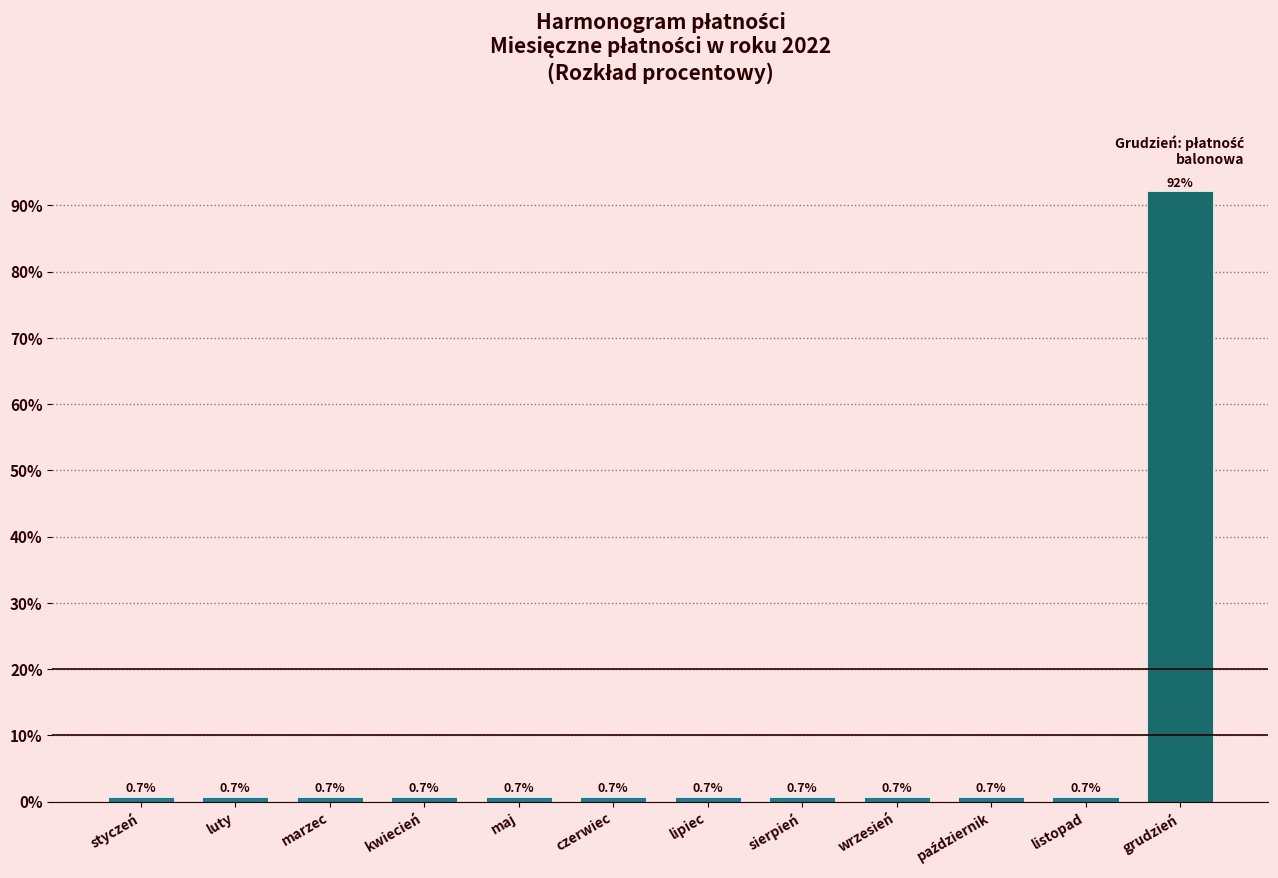

Reading left to right, what are all the values shown in this chart?

0.7	0.7	0.7	0.7	0.7	0.7	0.7	0.7	0.7	0.7	0.7	92.1